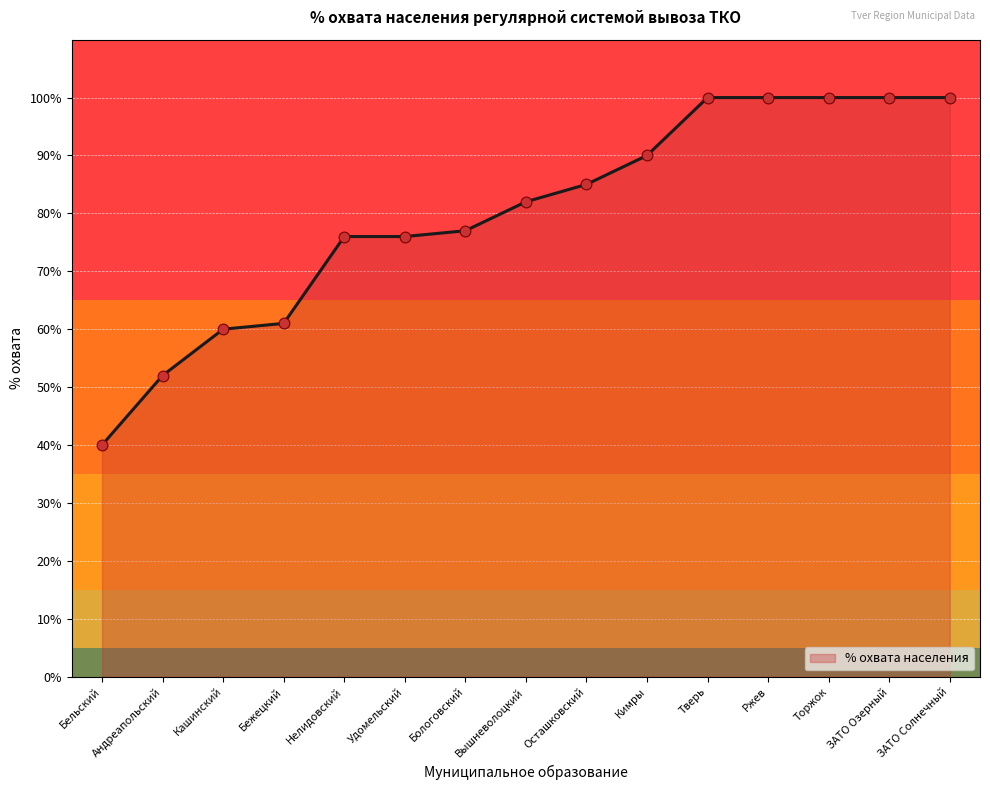

Which has a higher value, Кашинский or Осташковский?

Осташковский